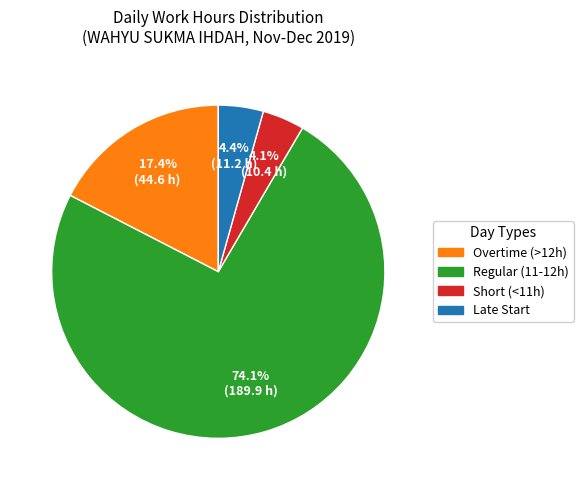

Is there a majority slice in this chart?

Yes